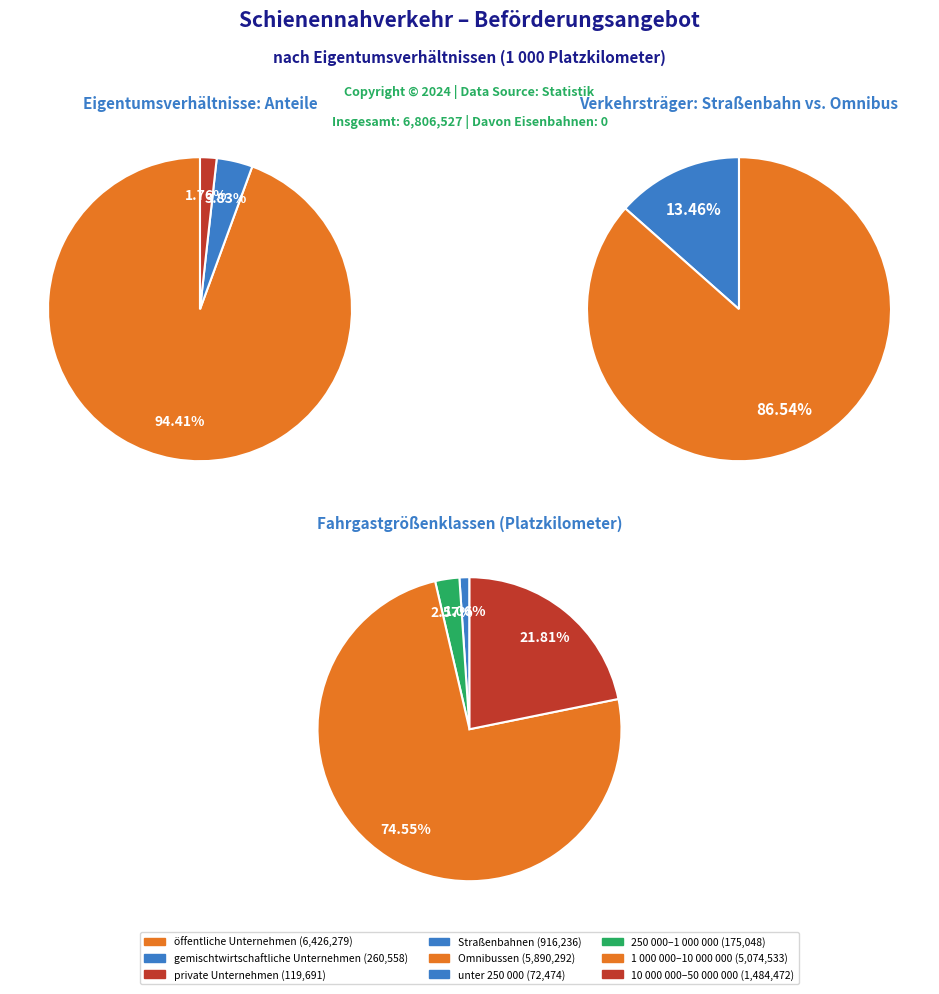

Do gemischtwirtschaftliche Unternehmen and private Unternehmen together represent more than half of the pie?

No